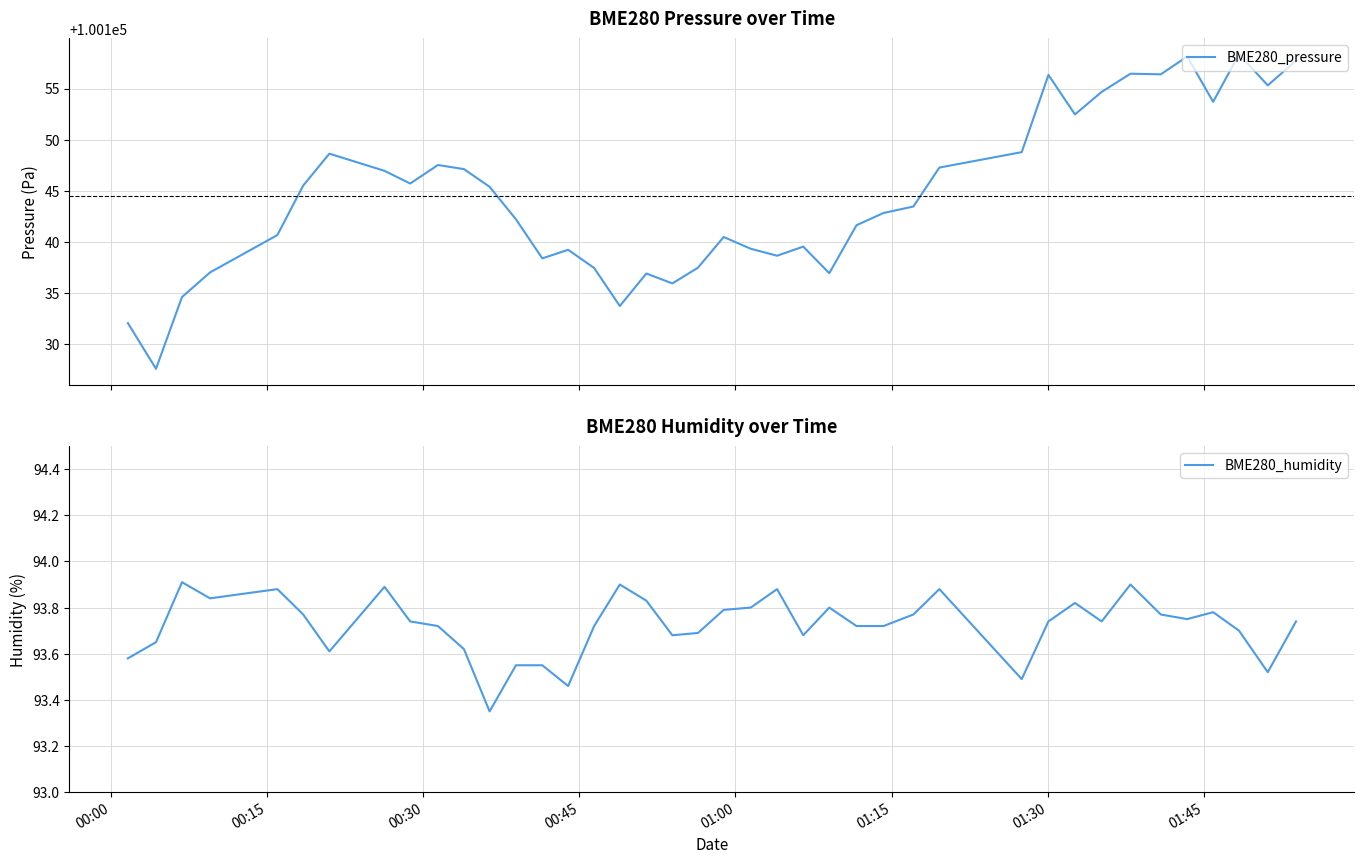

What is the minimum value for BME280_pressure?

100127.6